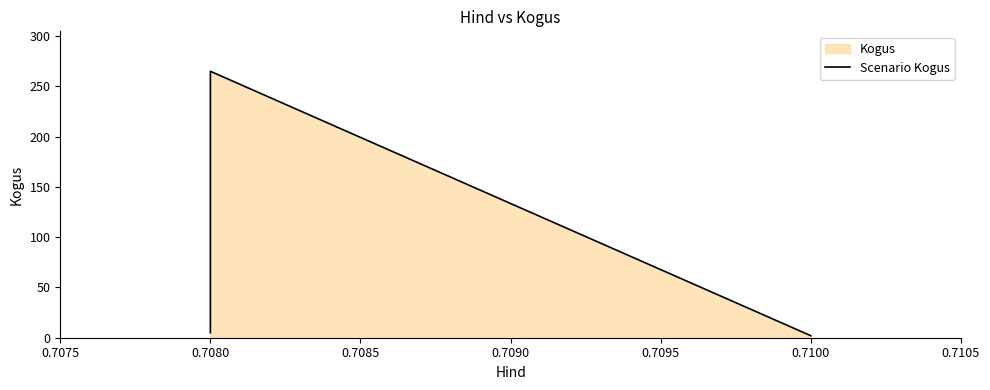

How many series are shown in this chart?

1